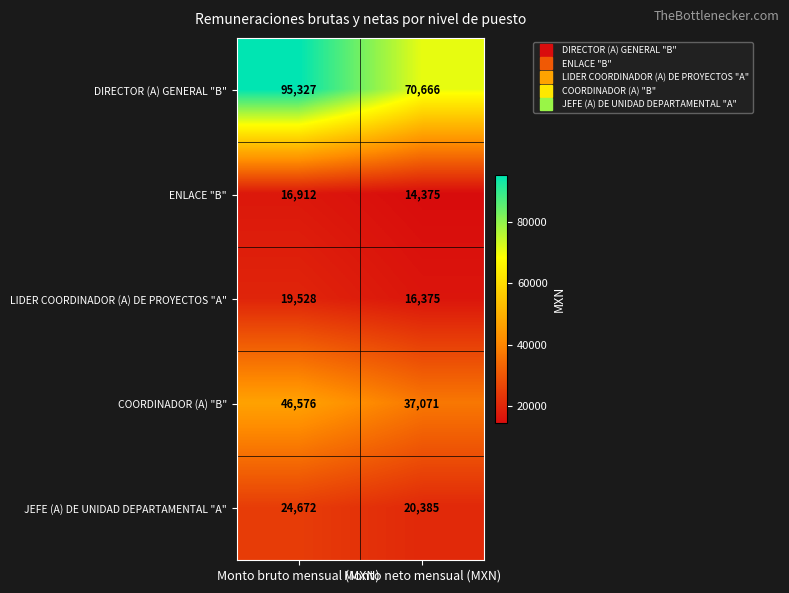

What is the sum of the JEFE (A) DE UNIDAD DEPARTAMENTAL "A" values at Monto bruto mensual (MXN) and Monto neto mensual (MXN)?

45057